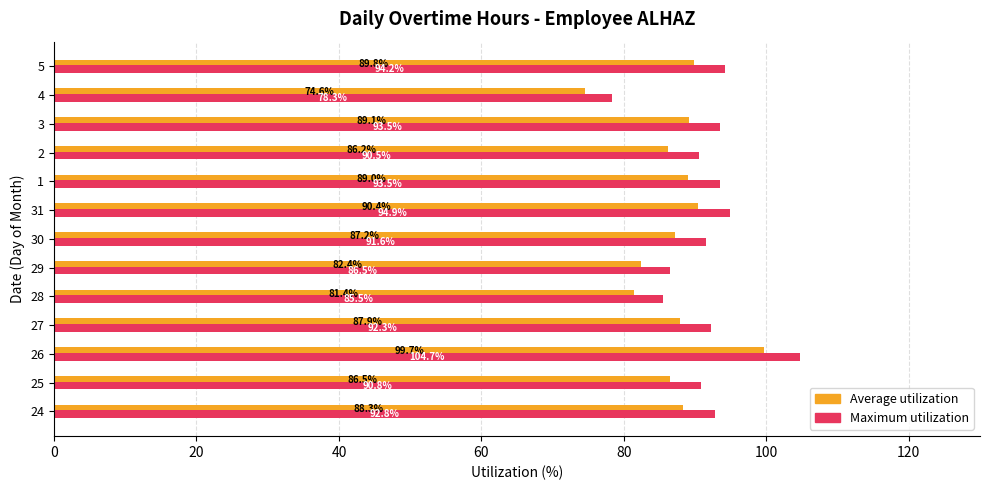

What is the highest value of the Average utilization series?

99.7